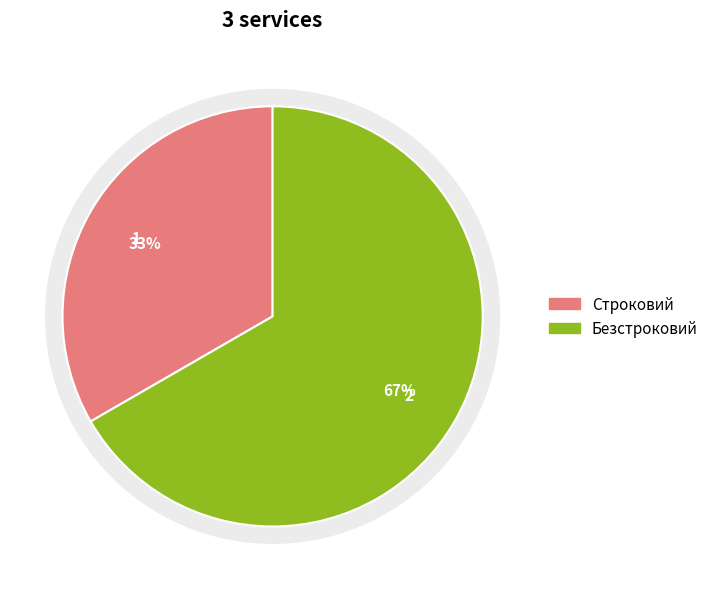

To the nearest percent, what is the average slice percentage?

50%